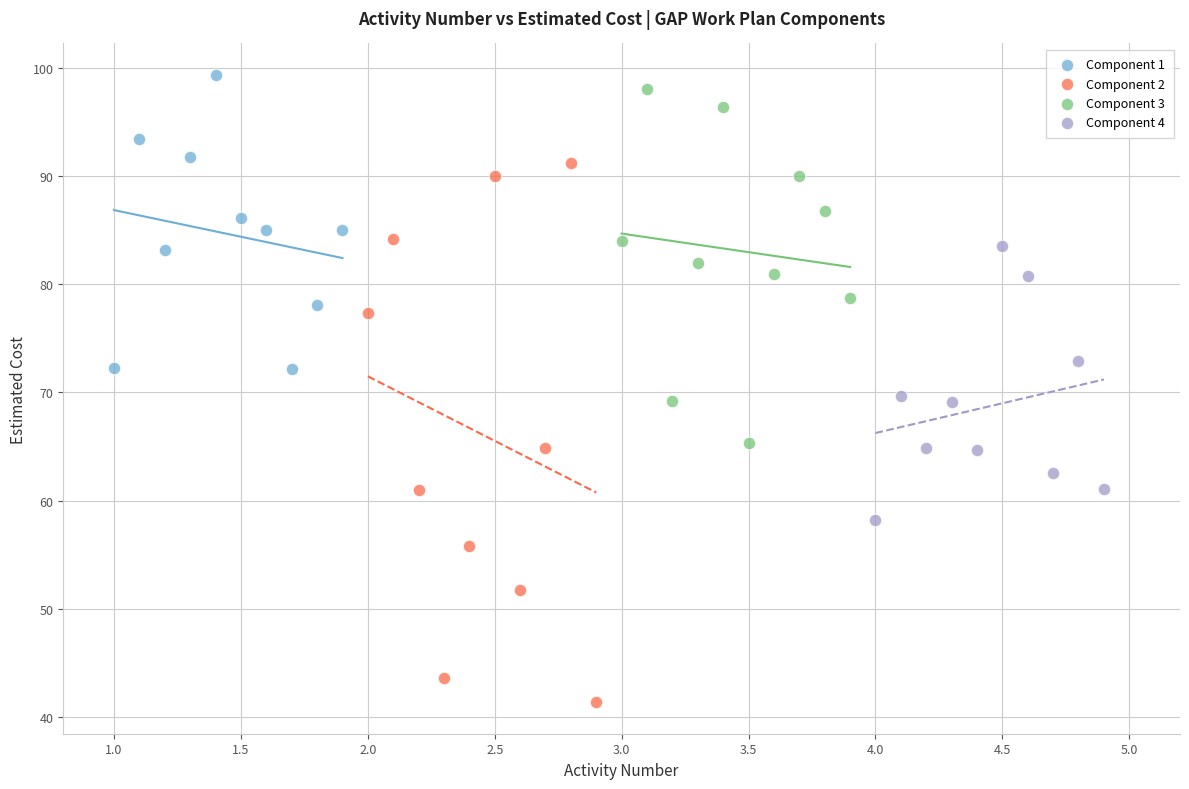

Which series contains the lowest Y value?

Component 2